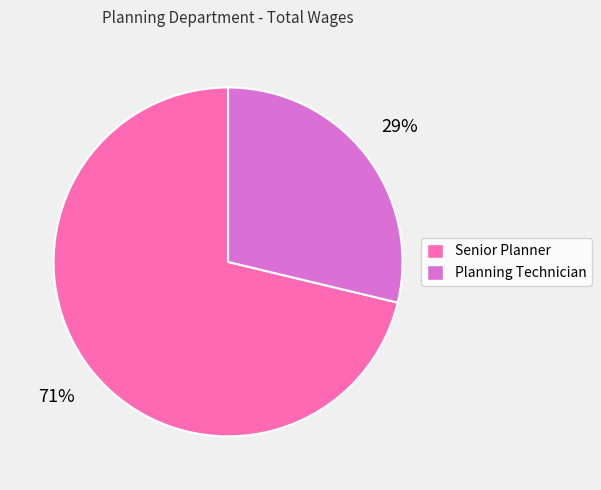

Count the number of slices in the pie.

2